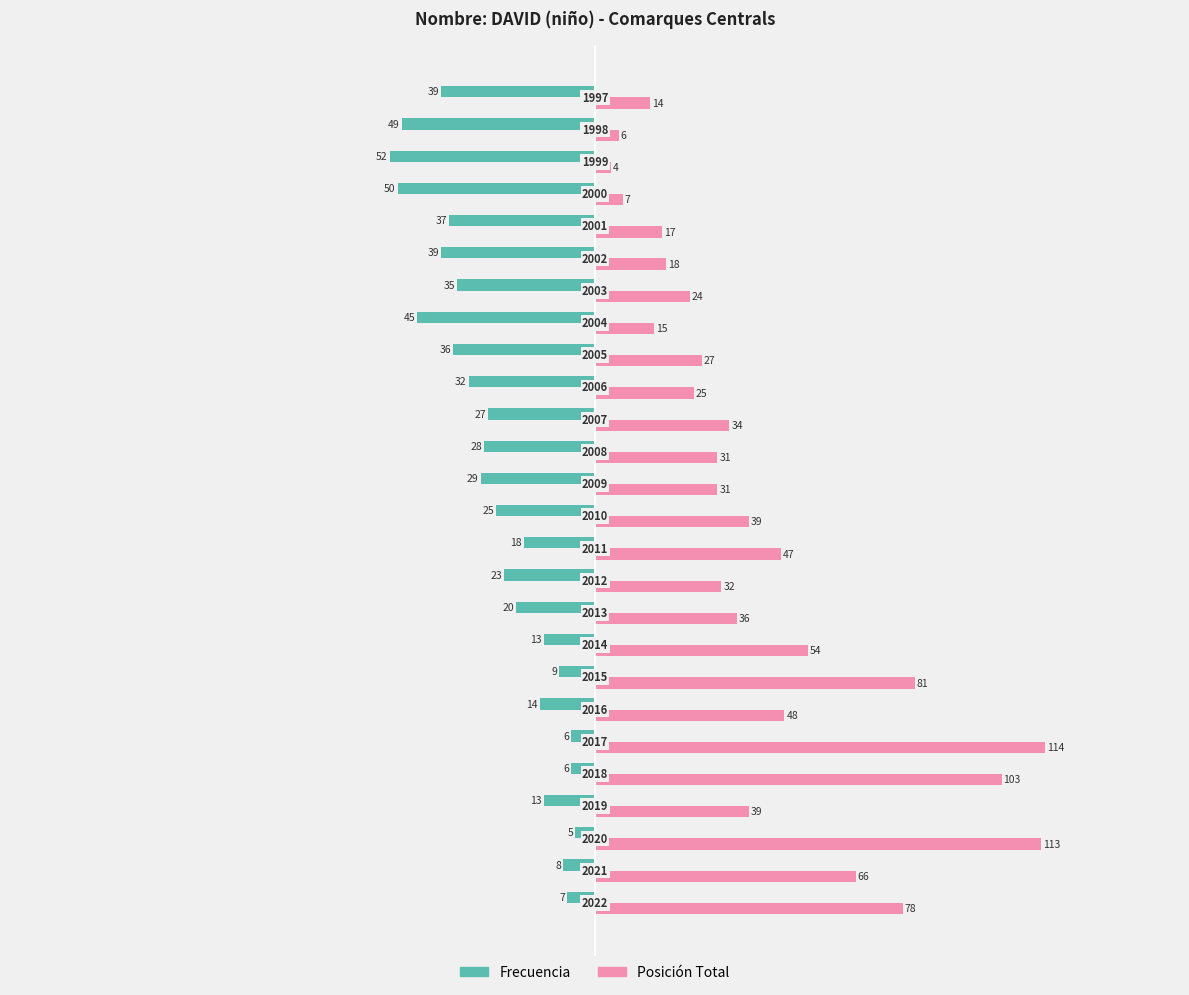

What are all the series names shown in the legend?

Frecuencia, Posición Total